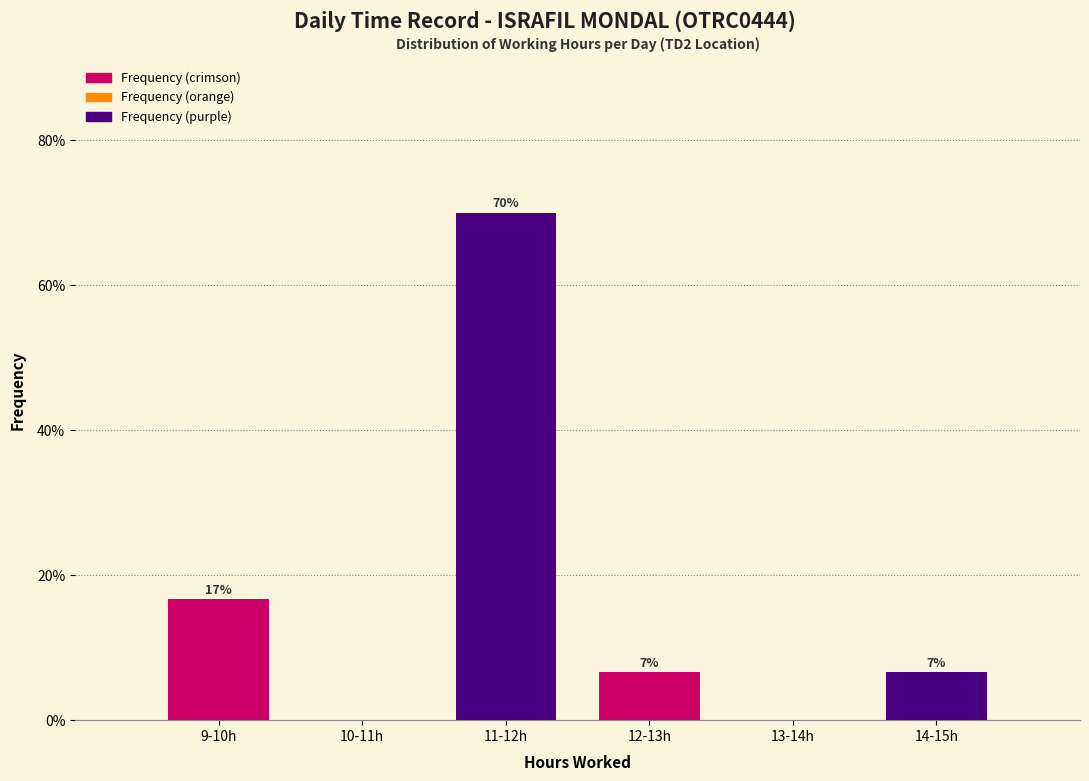

Are the bars horizontal?

No